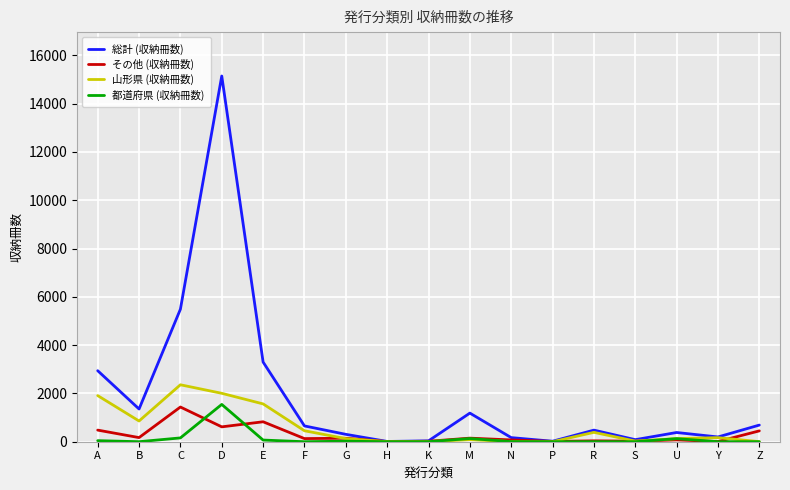

What is the total value across all series at R?

907